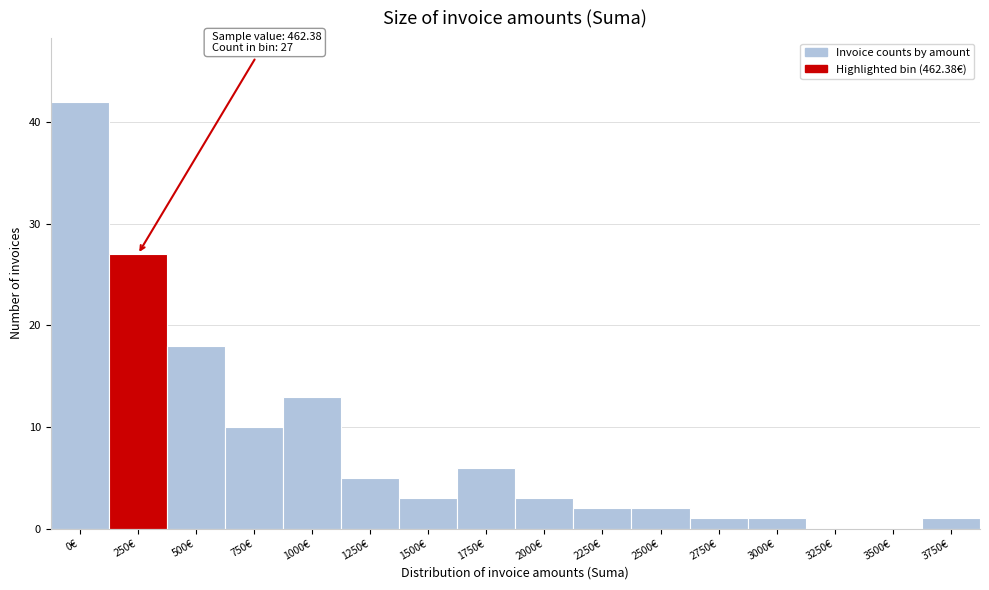

Reading left to right, list all the values displayed in this chart.

0€=42	250€=27	500€=18	750€=10	1000€=13	1250€=5	1500€=3	1750€=6	2000€=3	2250€=2	2500€=2	2750€=1	3000€=1	3250€=0	3500€=0	3750€=1